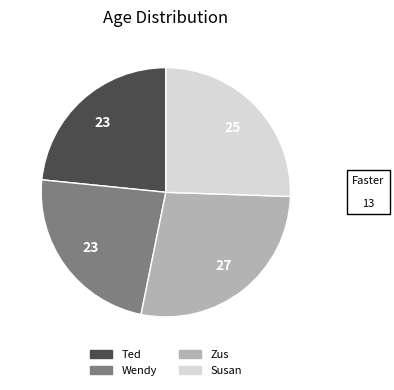

Between Zus and Susan, which is larger?

Zus